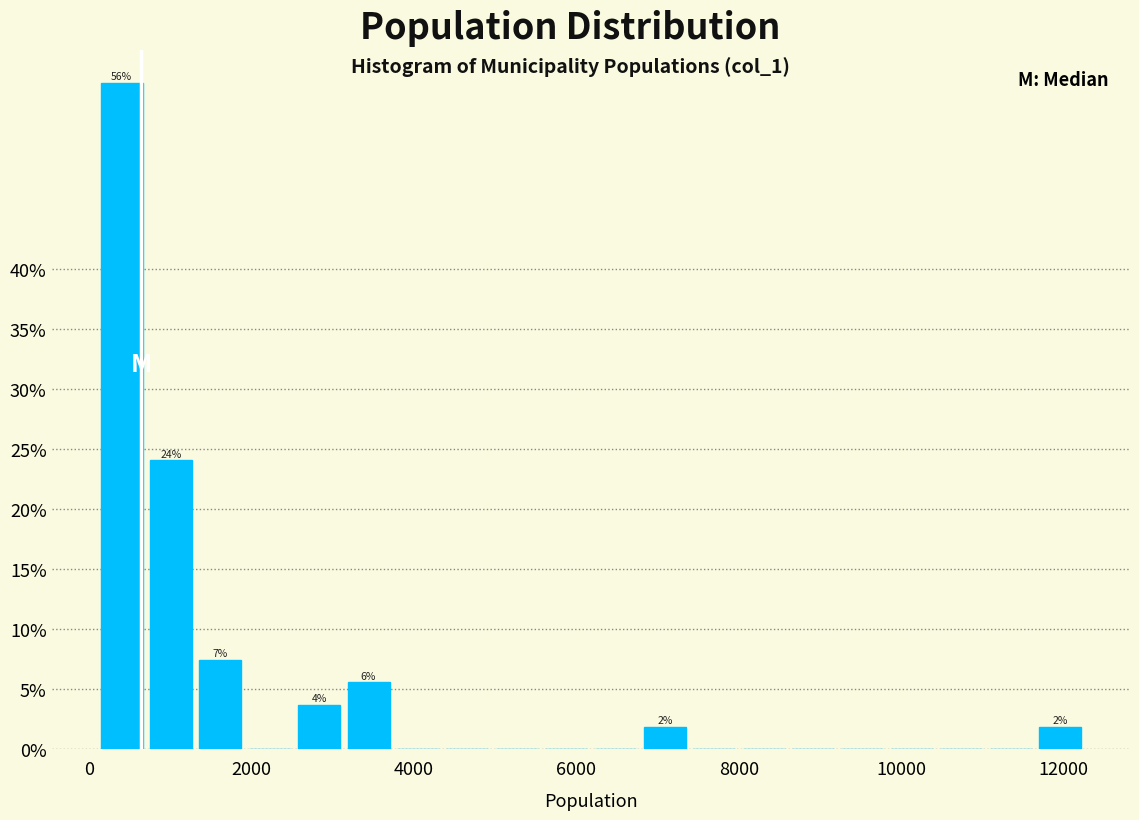

Around what value on the x-axis is the tallest bar? Give the approximate position of its centre, as read against the axis.

400